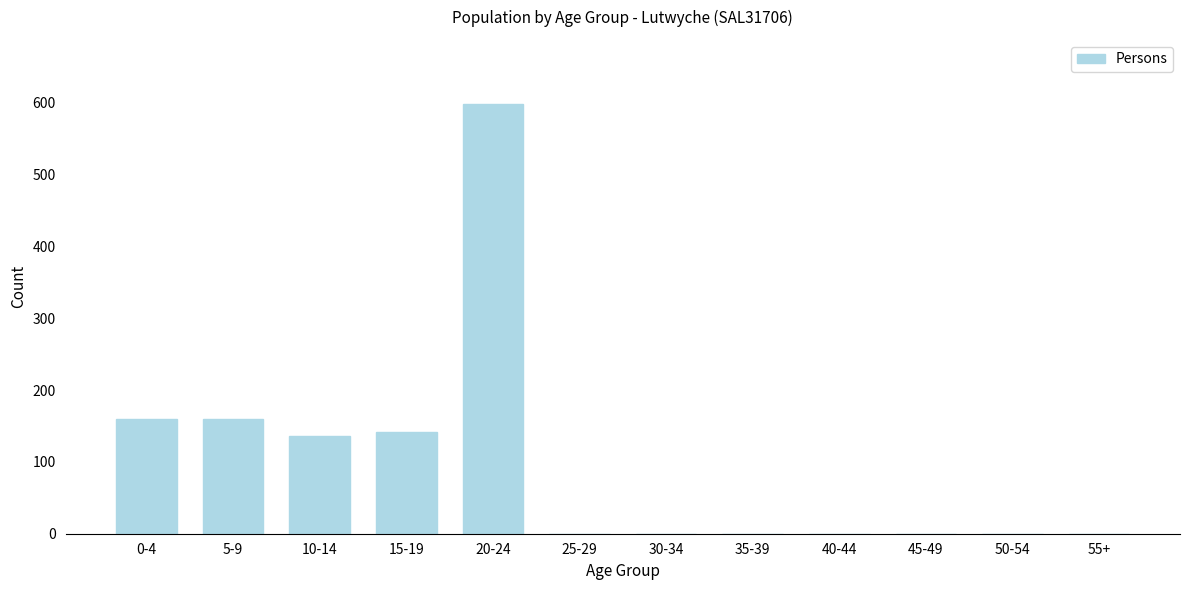

Reading left to right, extract all data points from this chart.

0-4=160	5-9=160	10-14=136	15-19=141	20-24=598	25-29=0	30-34=0	35-39=0	40-44=0	45-49=0	50-54=0	55+=0